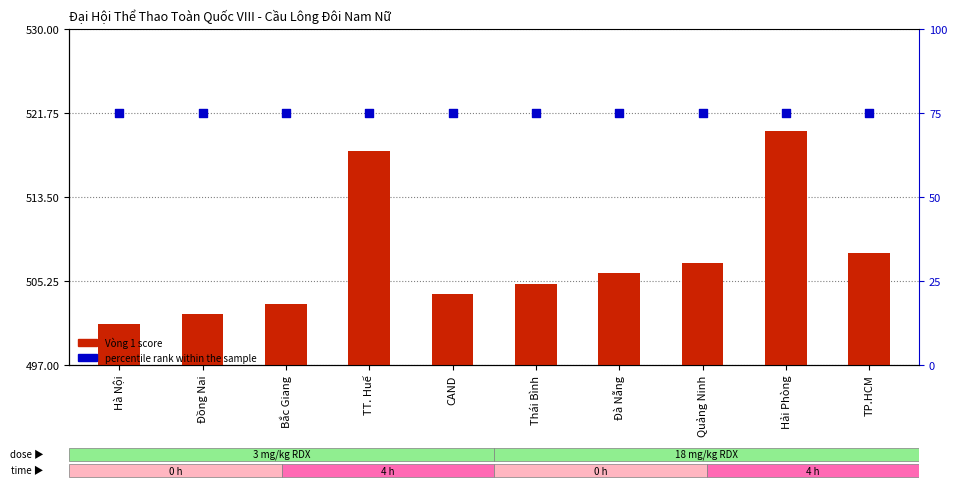

At how many categories does at least one series exceed 117?

10